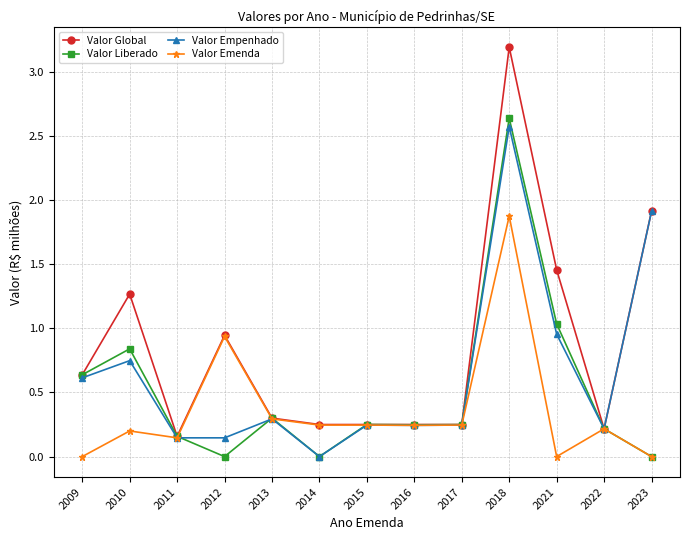

The Valor Liberado series shows 1.4 at 2010. True or false?

False